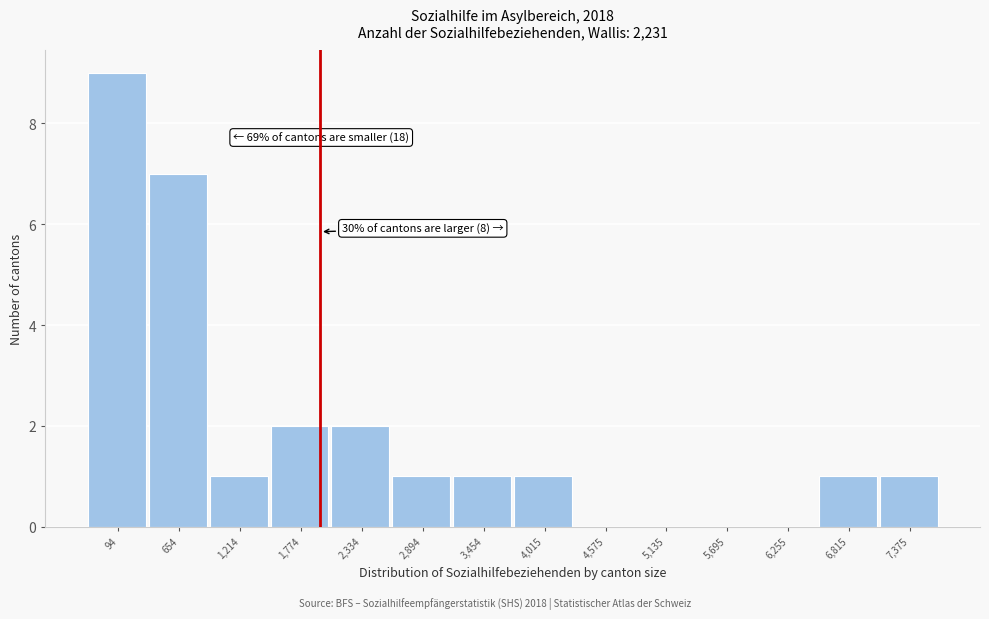

Reading left to right, list all the values displayed in this chart.

94=9	654=7	1,214=1	1,774=2	2,334=2	2,894=1	3,454=1	4,015=1	4,575=0	5,135=0	5,695=0	6,255=0	6,815=1	7,375=1